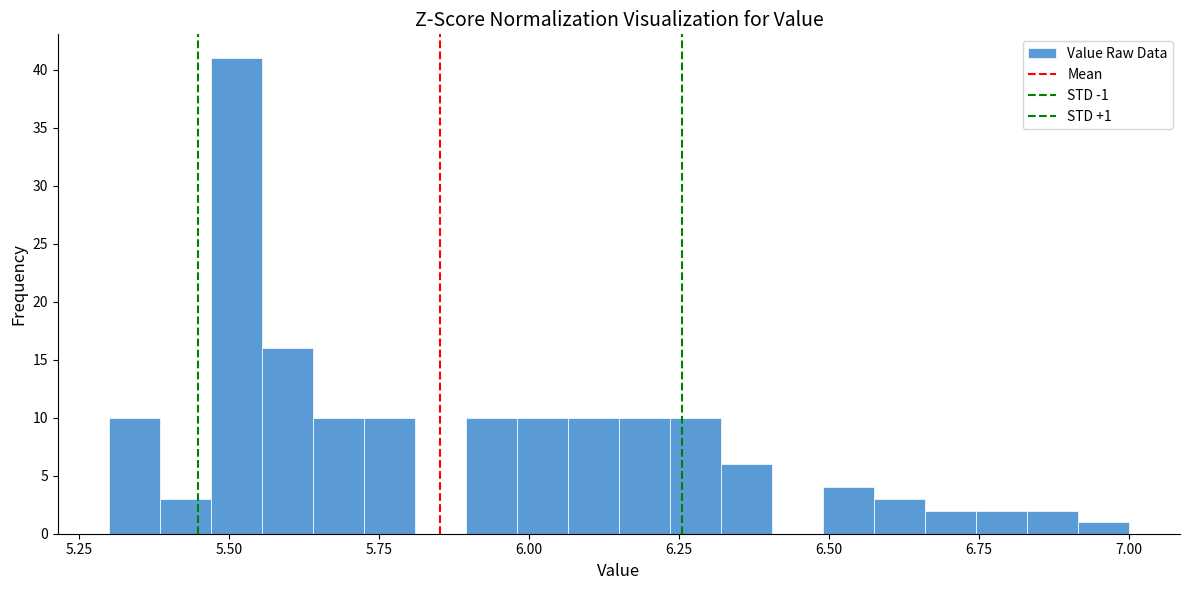

Around what value on the x-axis is the tallest bar? Give the approximate position of its centre, as read against the axis.

5.50